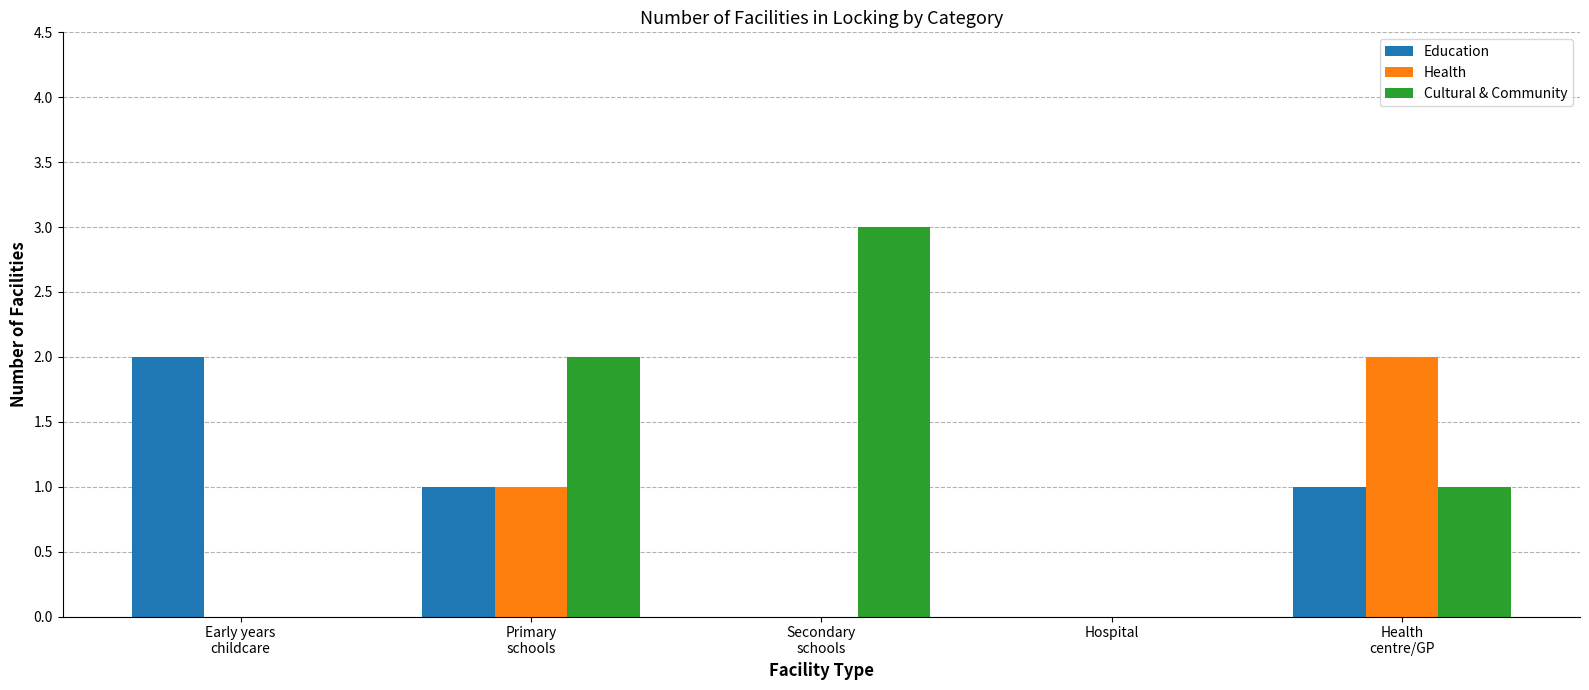

What is the sum of all Education values?

4